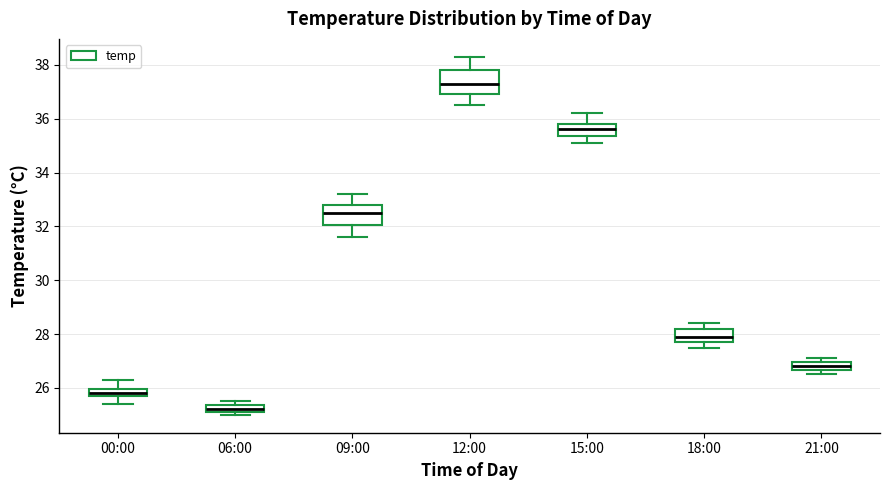

Which box's median line is the lowest?

06:00